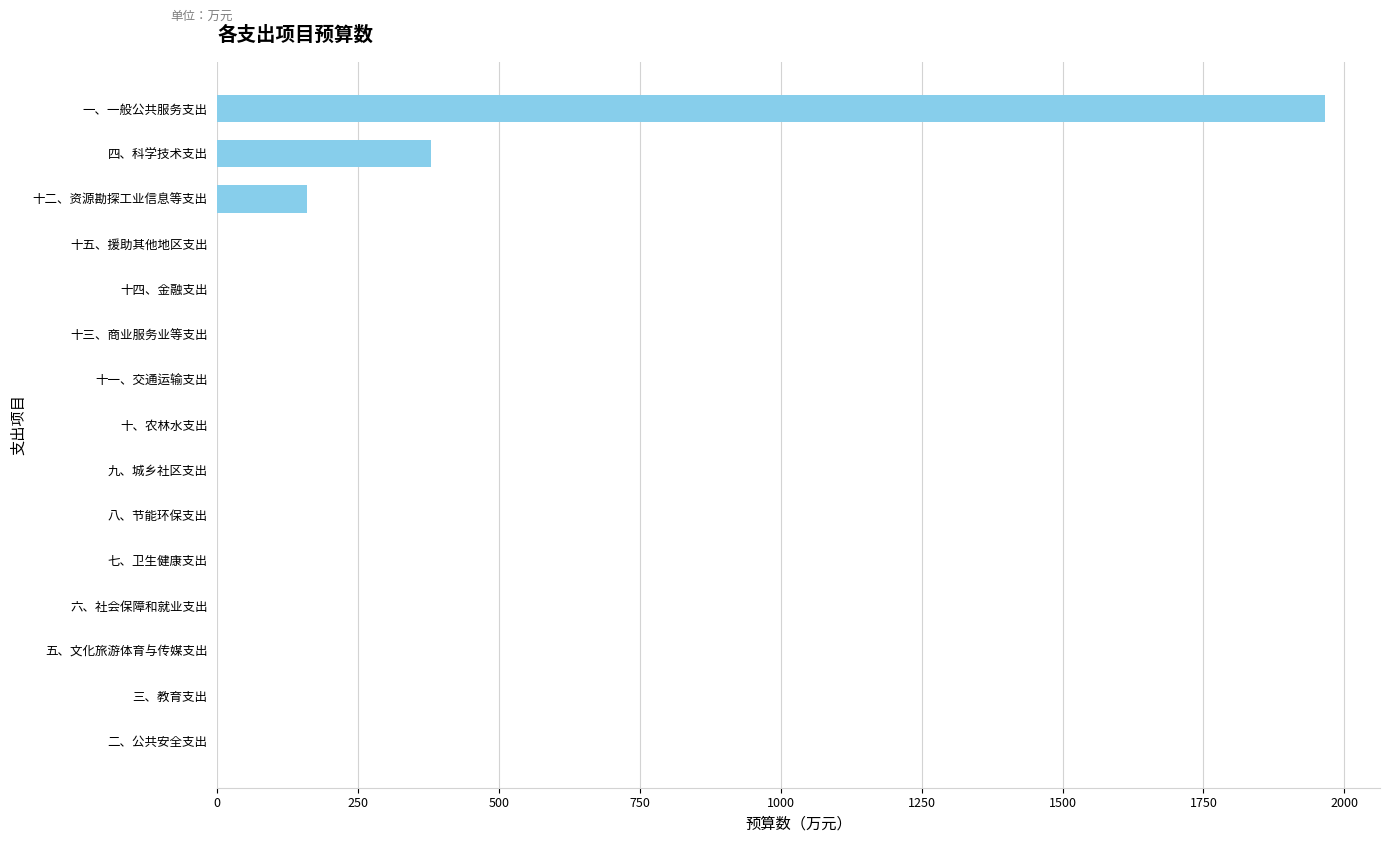

Between 五、文化旅游体育与传媒支出 and 十二、资源勘探工业信息等支出, which is larger?

十二、资源勘探工业信息等支出